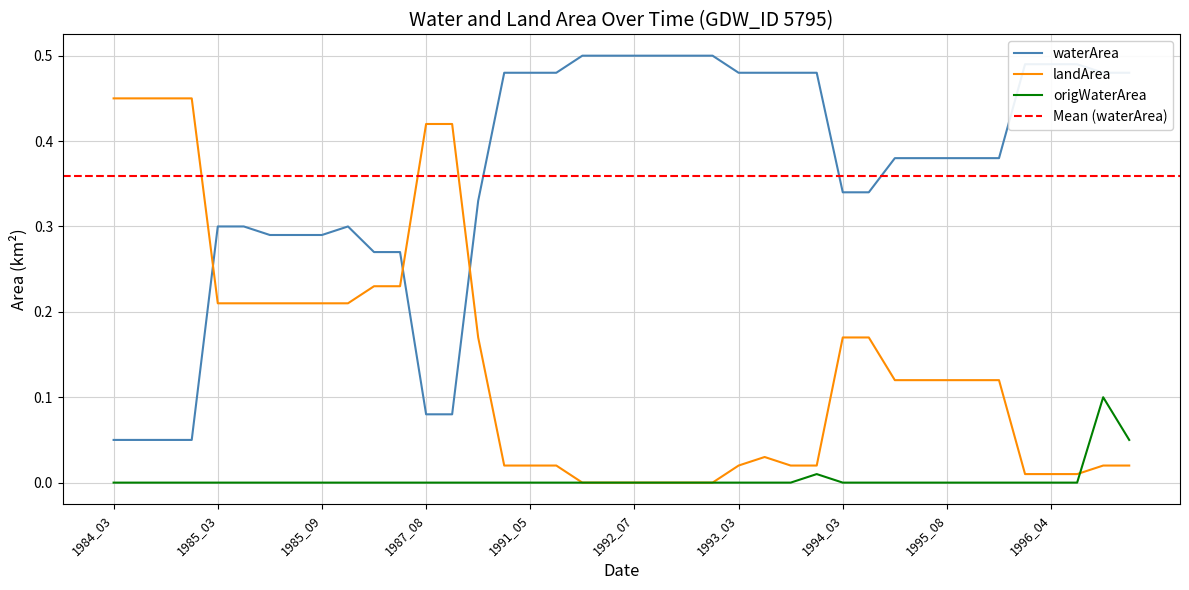

Between 1991_03 and 1993_07, which is larger?

1991_03